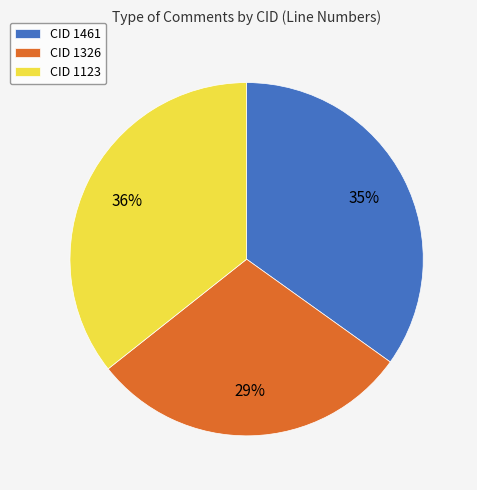

How many slices are in this pie chart?

3